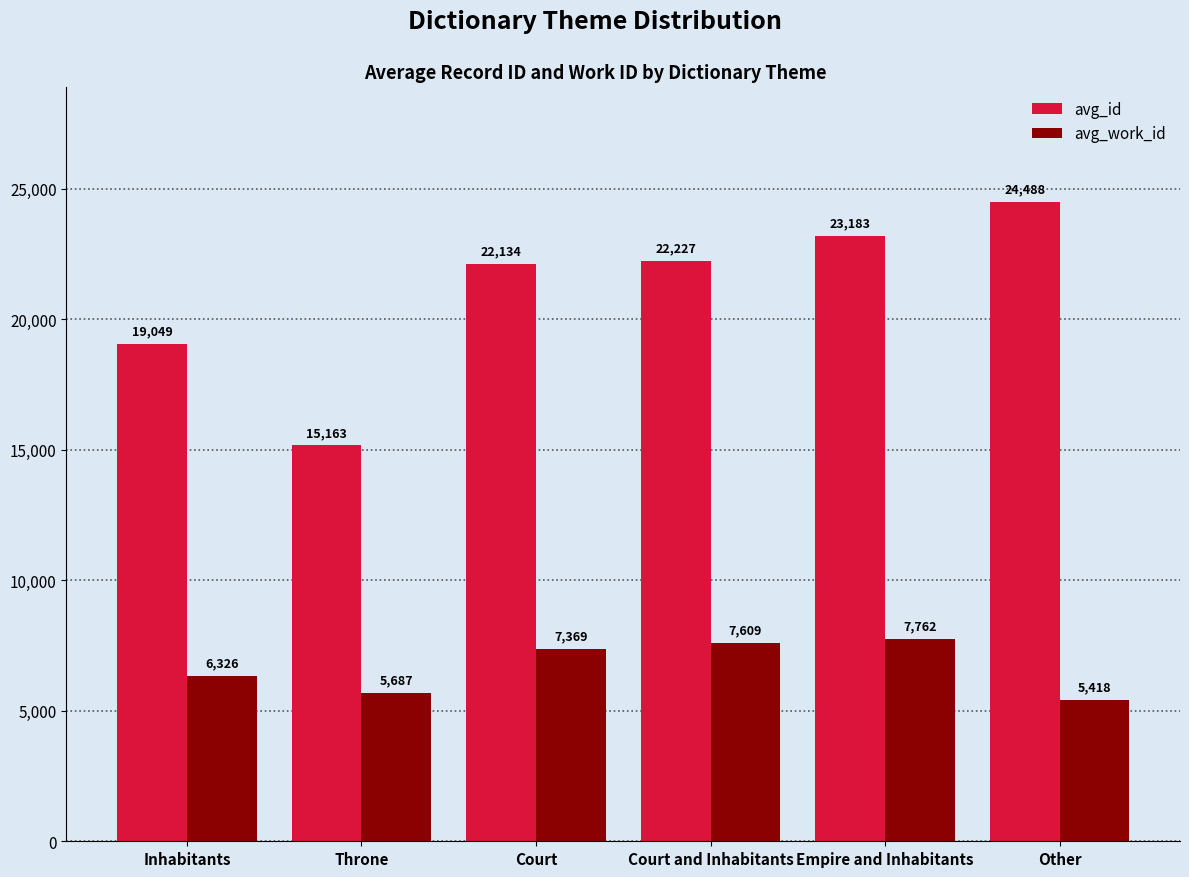

What is the difference between the highest and lowest values at Other?

19070